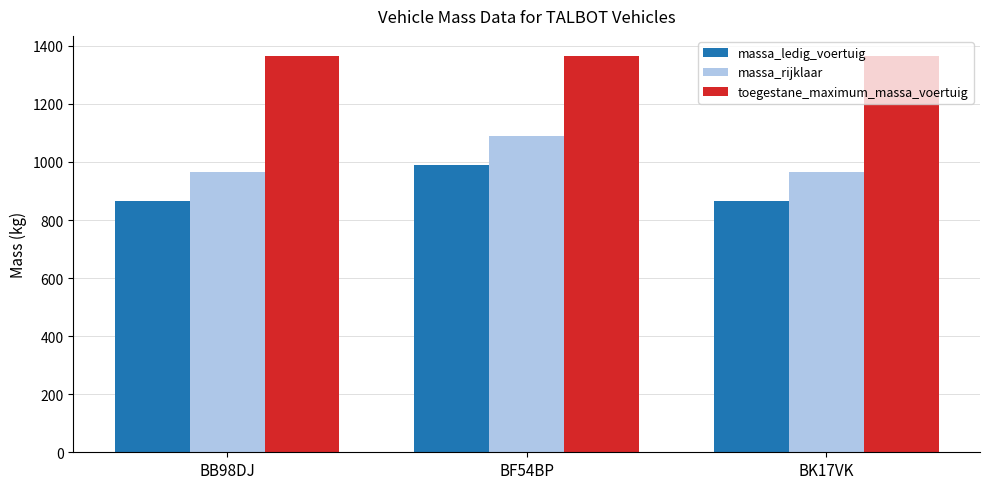

Are the bars horizontal?

No